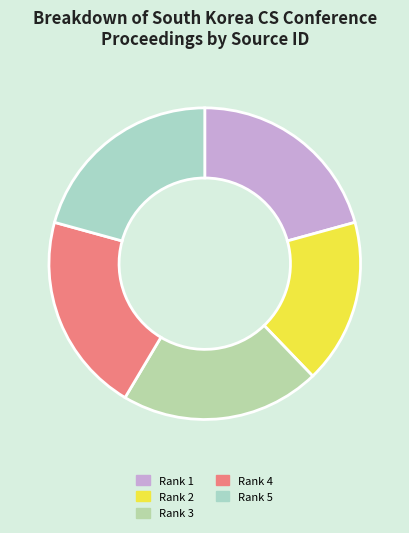

Is the sum of Rank 2 and Rank 3 greater than half?

No